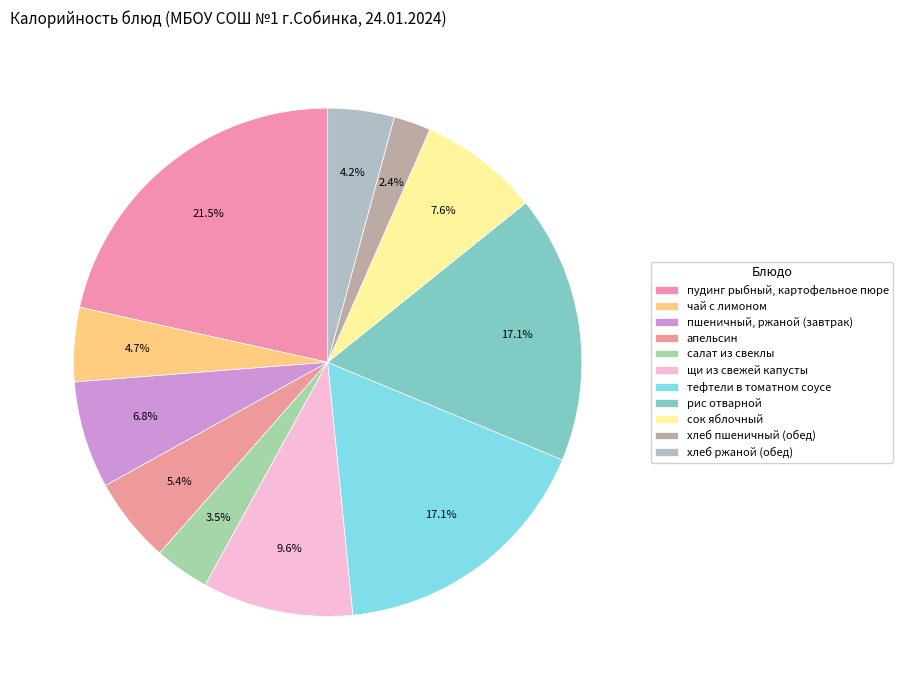

How many slices are in this pie chart?

11